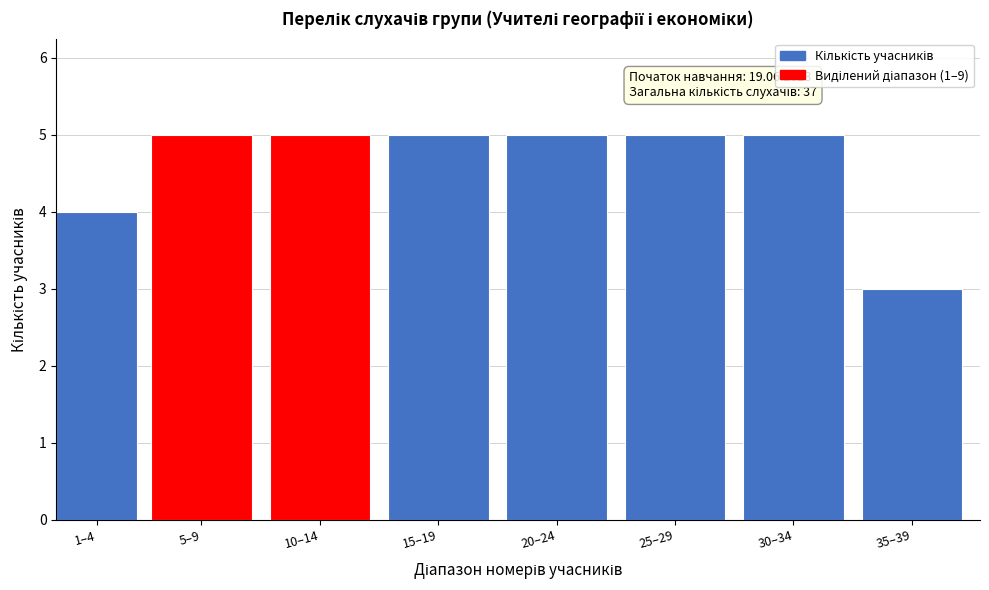

Reading left to right, what are all the values shown in this chart?

1–4=4	5–9=5	10–14=5	15–19=5	20–24=5	25–29=5	30–34=5	35–39=3